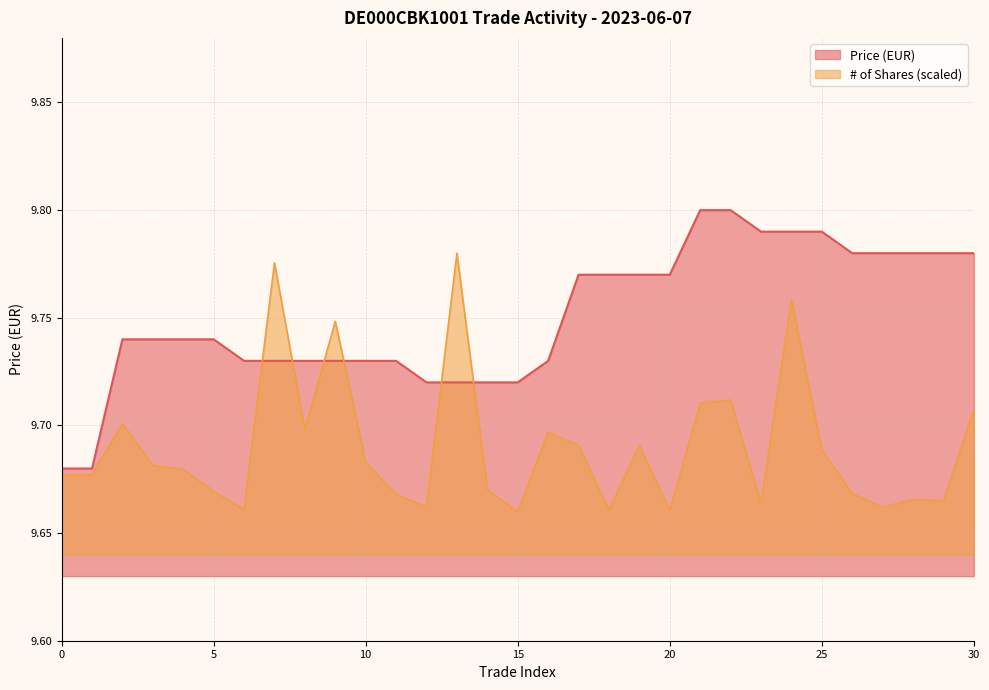

Which series ends up on top after the final intersection of Shares and Price?

Price